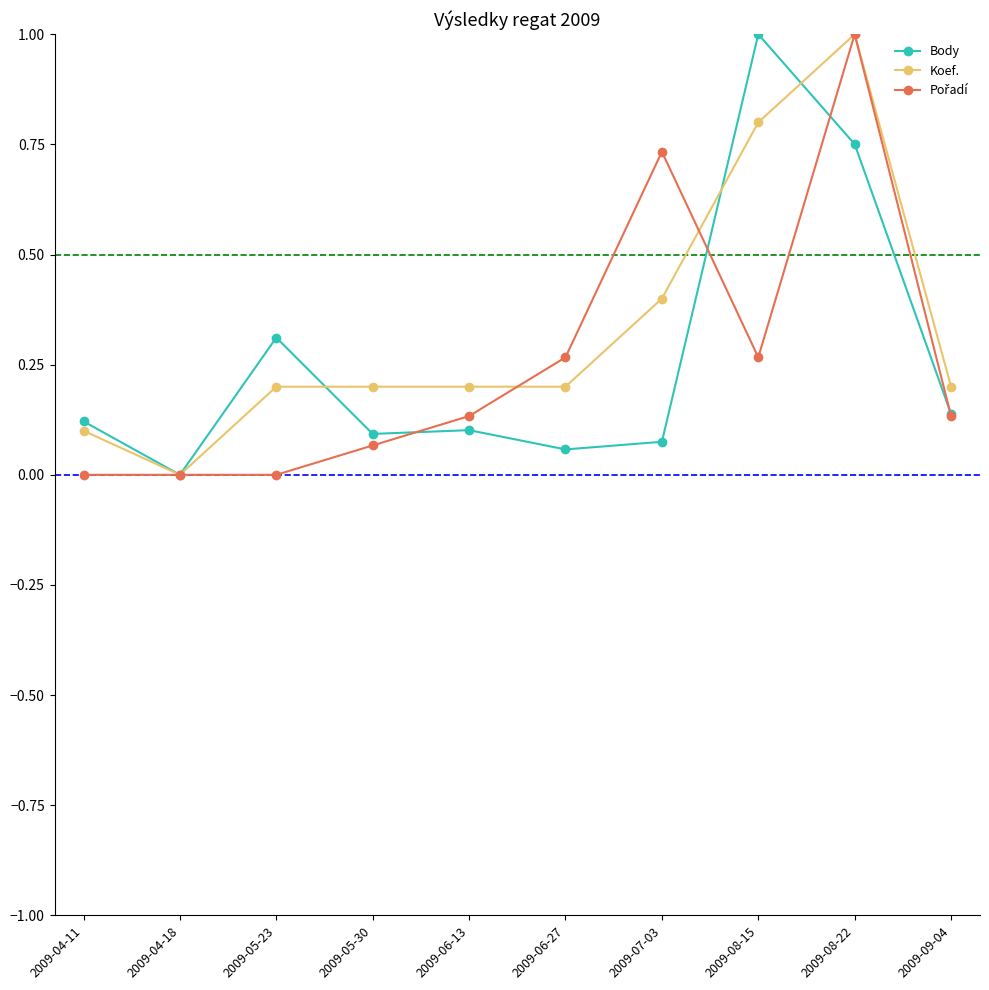

Where is Body nearest to the value 0?

2009-04-18